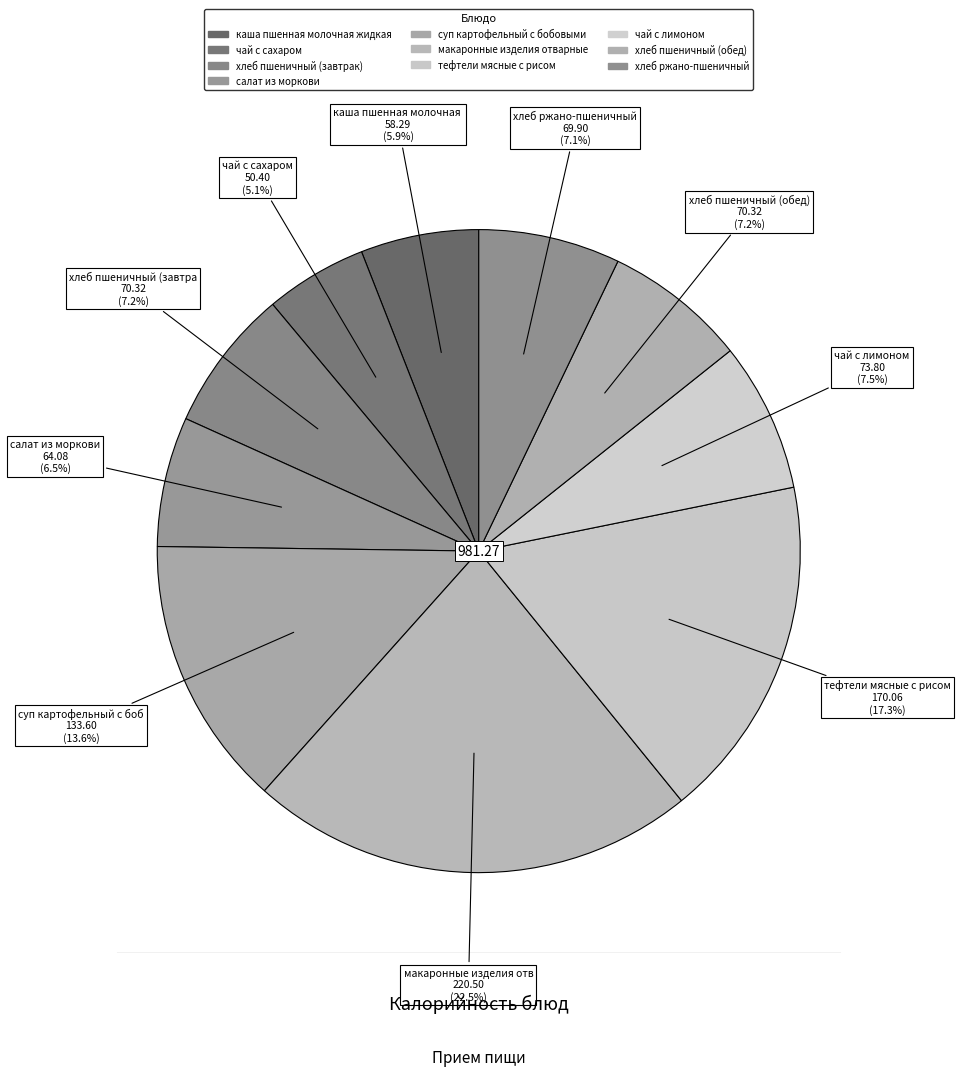

What is the ratio of the value at макаронные изделия отварные to the value at каша пшенная молочная жидкая?

3.8